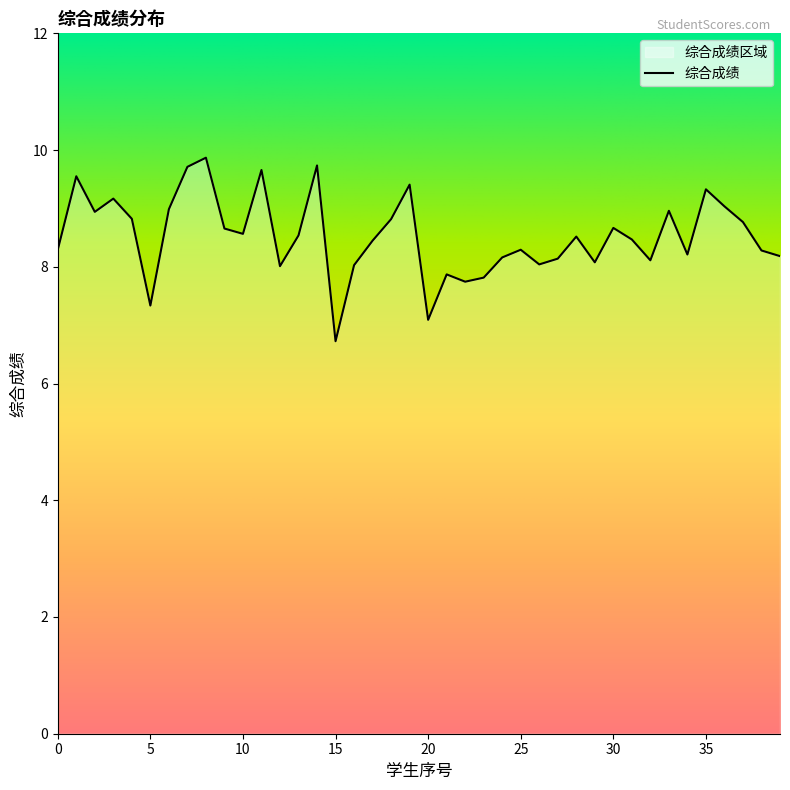

Is it true that the value at 18 is 14.7?

False